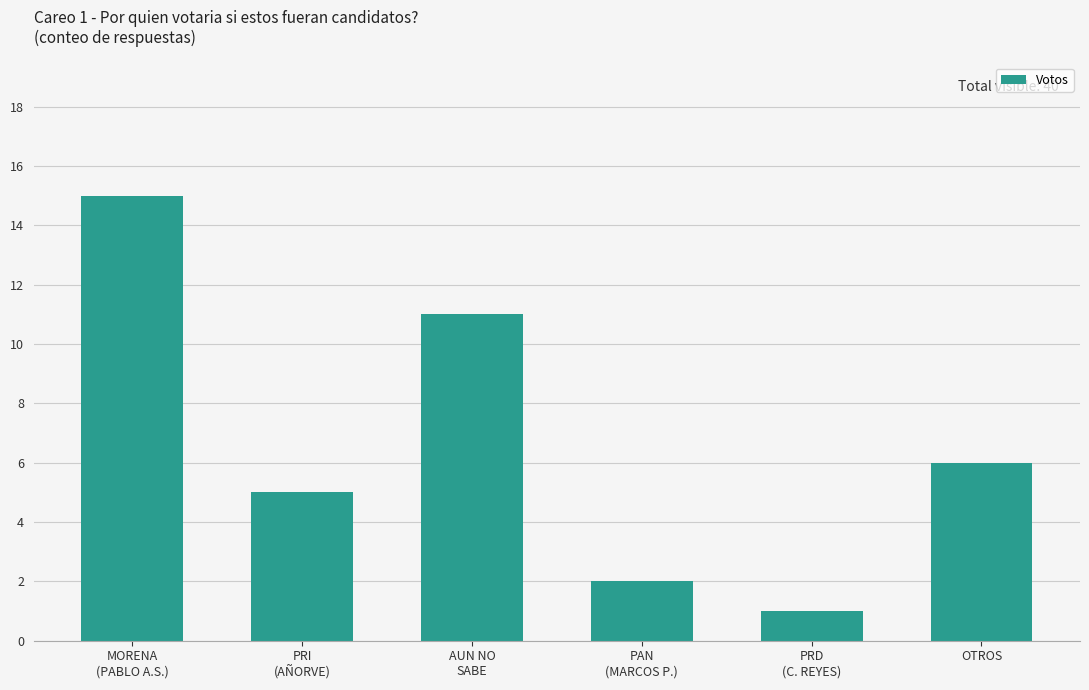

How many bars are there in total?

6